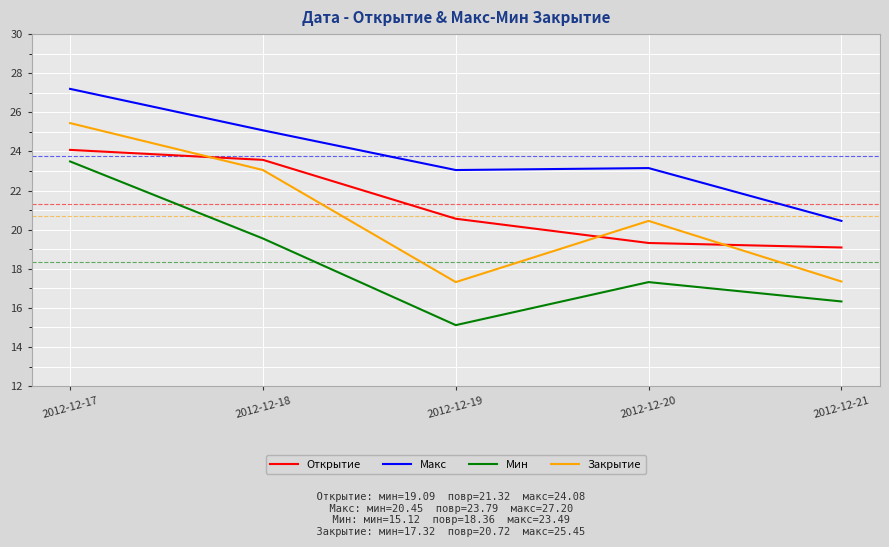

What is the difference between the maximum and minimum values in the Открытие series?

5.0